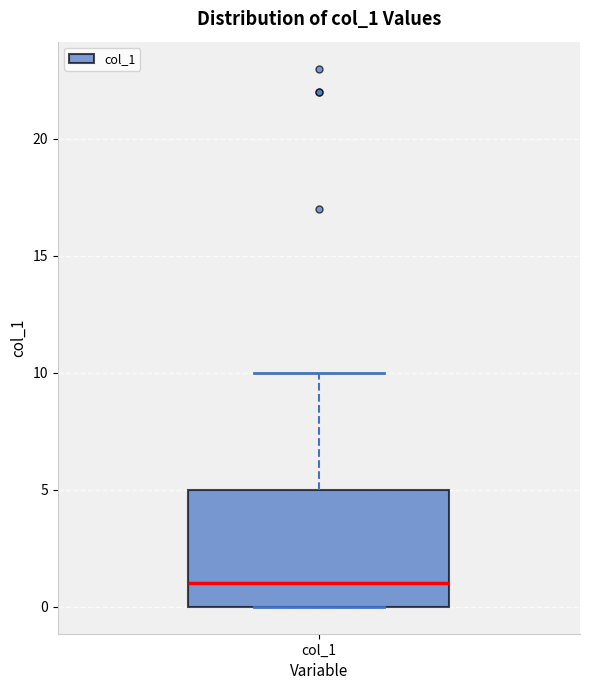

Transcribe this box plot: give where the median line is, the range the box spans, and where the two whiskers end, as read against the y-axis. The values are not printed on the chart, so give them approximately, as read against the axis.

median 1, box 0 to 5, whiskers 0 to 10